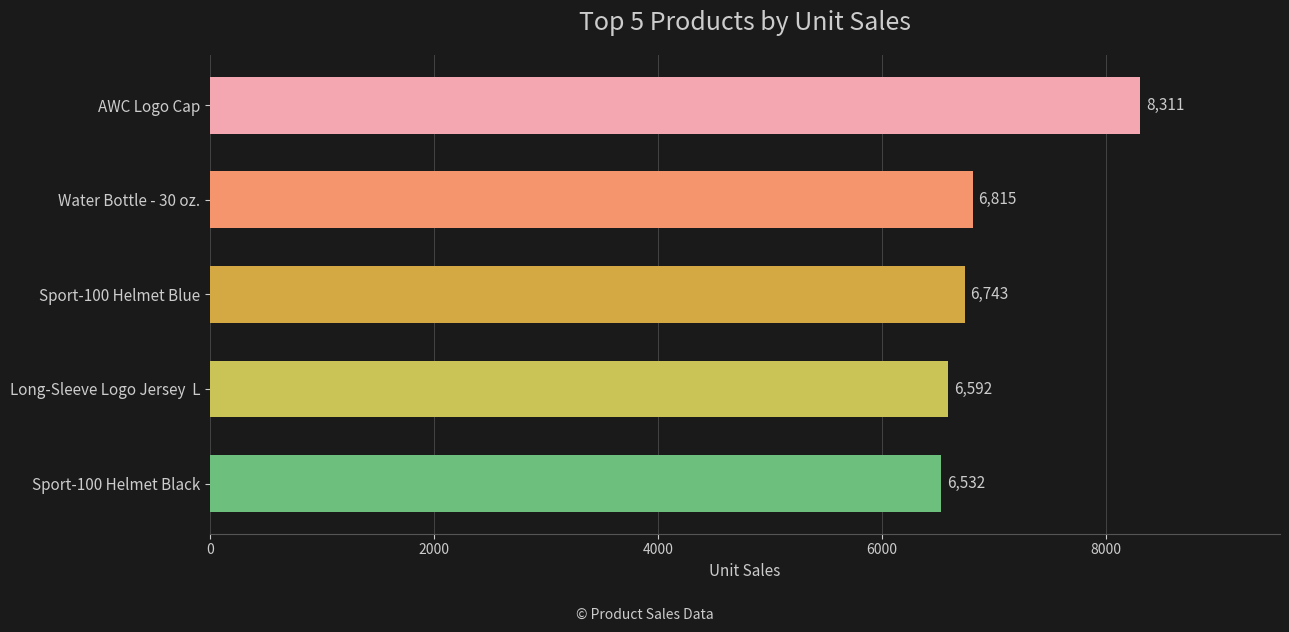

What is the approximate value at Long-Sleeve Logo Jersey  L?

6592